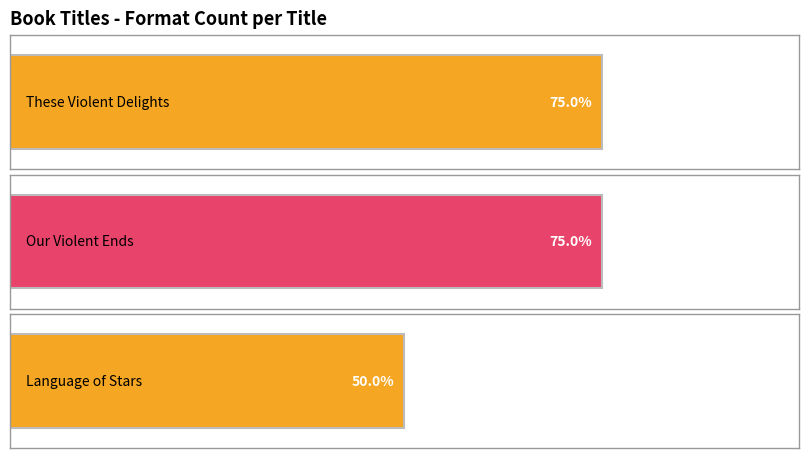

What is the difference between the values at Our Violent Ends and Language of Stars?

1